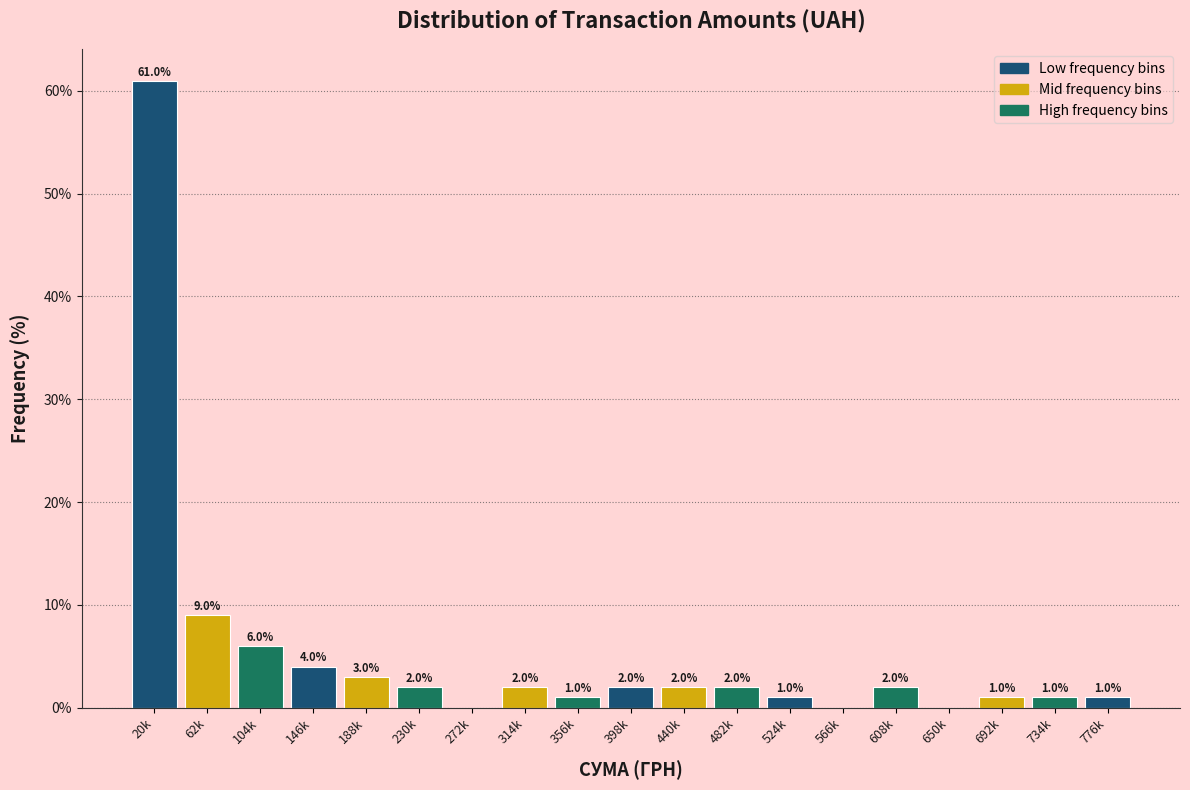

Reading right to left, extract all data points from this chart.

776k=1	734k=1	692k=1	650k=0	608k=2	566k=0	524k=1	482k=2	440k=2	398k=2	356k=1	314k=2	272k=0	230k=2	188k=3	146k=4	104k=6	62k=9	20k=61